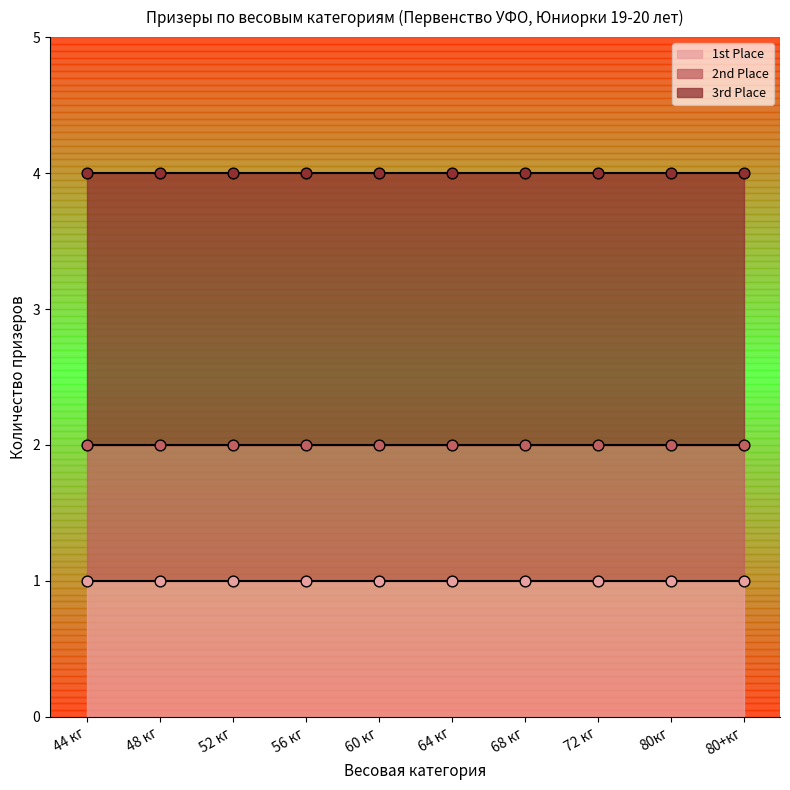

At which category is the sum across all series the highest?

44 кг